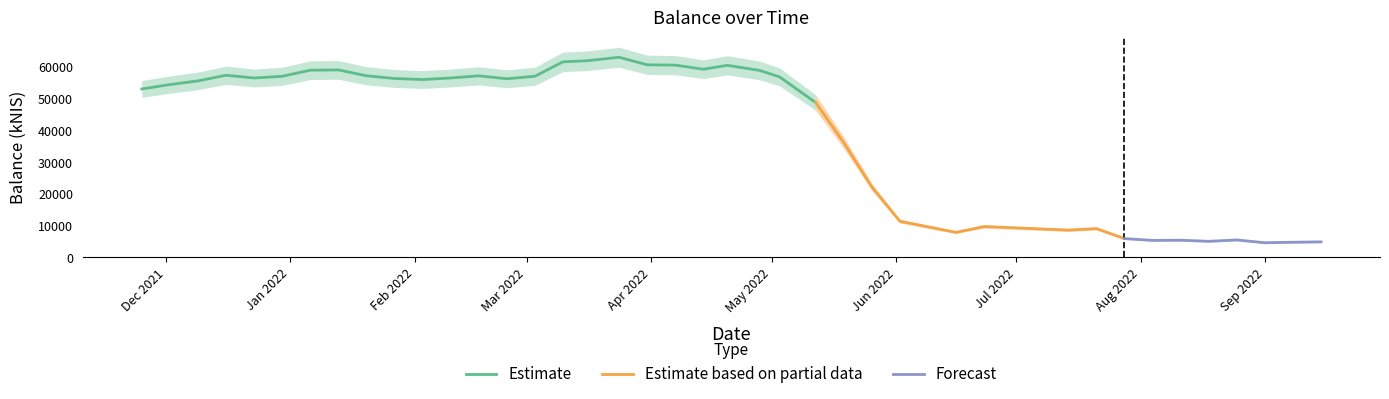

Reading left to right, transcribe all the data shown in this chart.

53092.2	54471.7	55627.9	57414.4	56550.4	57076.6	59014.1	59098.8	57256.0	56389.6	56054.2	56550.0	57232.6	56305.9	57100.4	61643.6	61995.2	63092.0	60708.8	60610.0	59313.7	60542.7	58950.2	56902.4	48804.8	36162.4	22174.7	11345.7	7834.8	9673.5	8550.9	9021.0	5871.8	5297.6	5356.1	5008.7	5436.7	4560.7	4716.9	4833.8